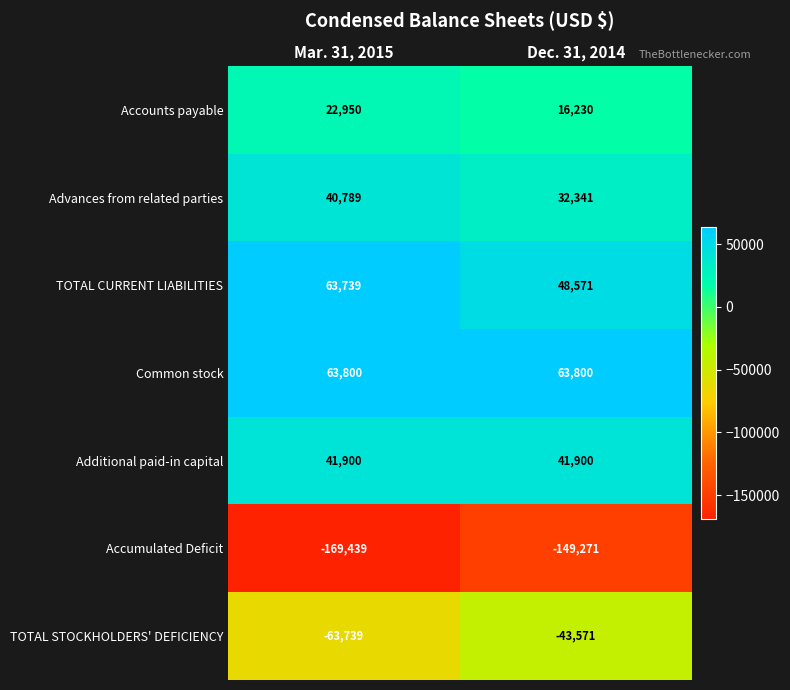

At which category is the sum across all series the highest?

Dec. 31, 2014